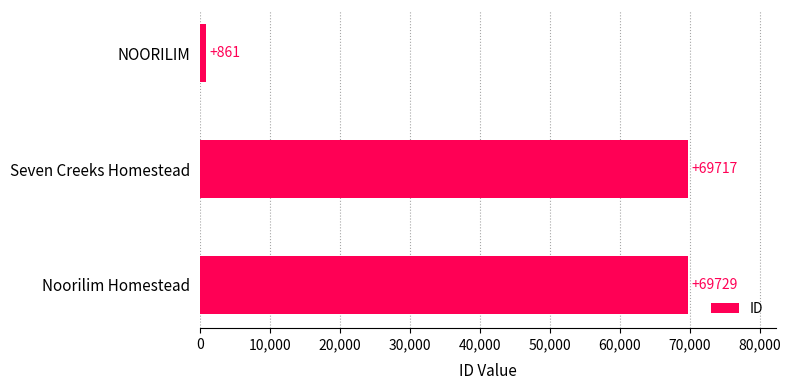

List the labels in order of value, smallest first.

NOORILIM, Seven Creeks Homestead, Noorilim Homestead